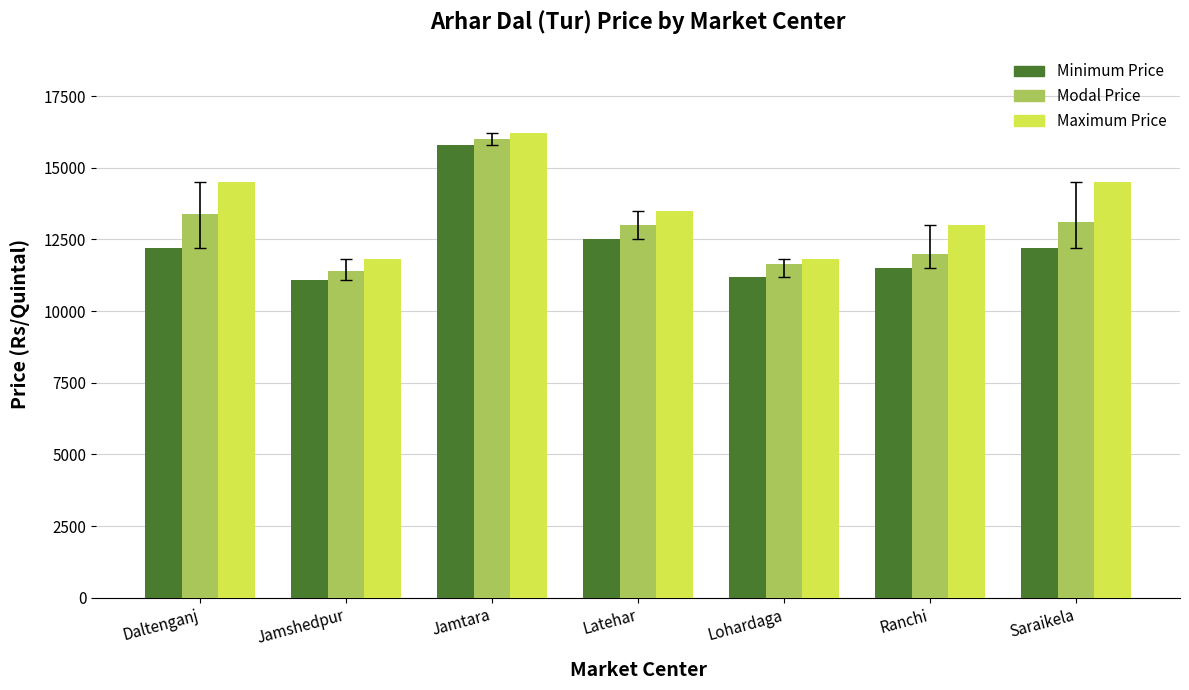

What is the label of the 1st bar from the right?

Saraikela